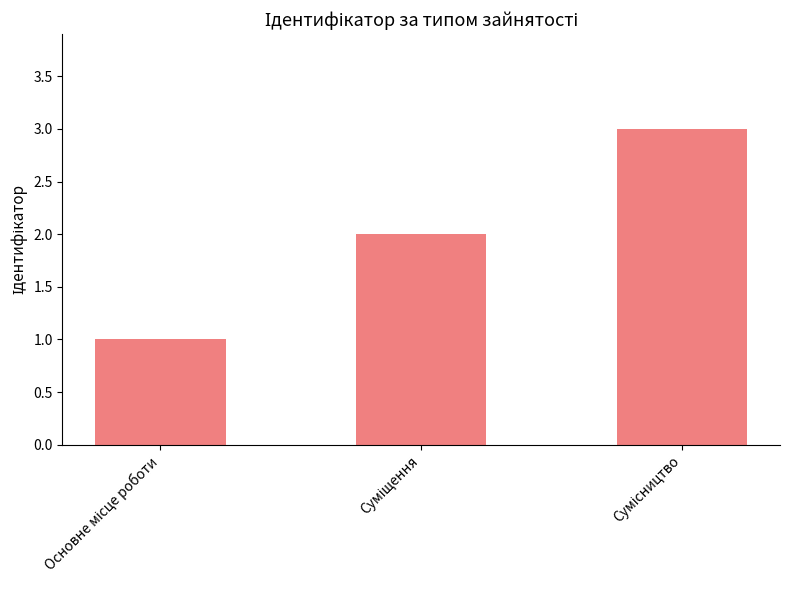

What is the value of the 1st bar from the left?

1